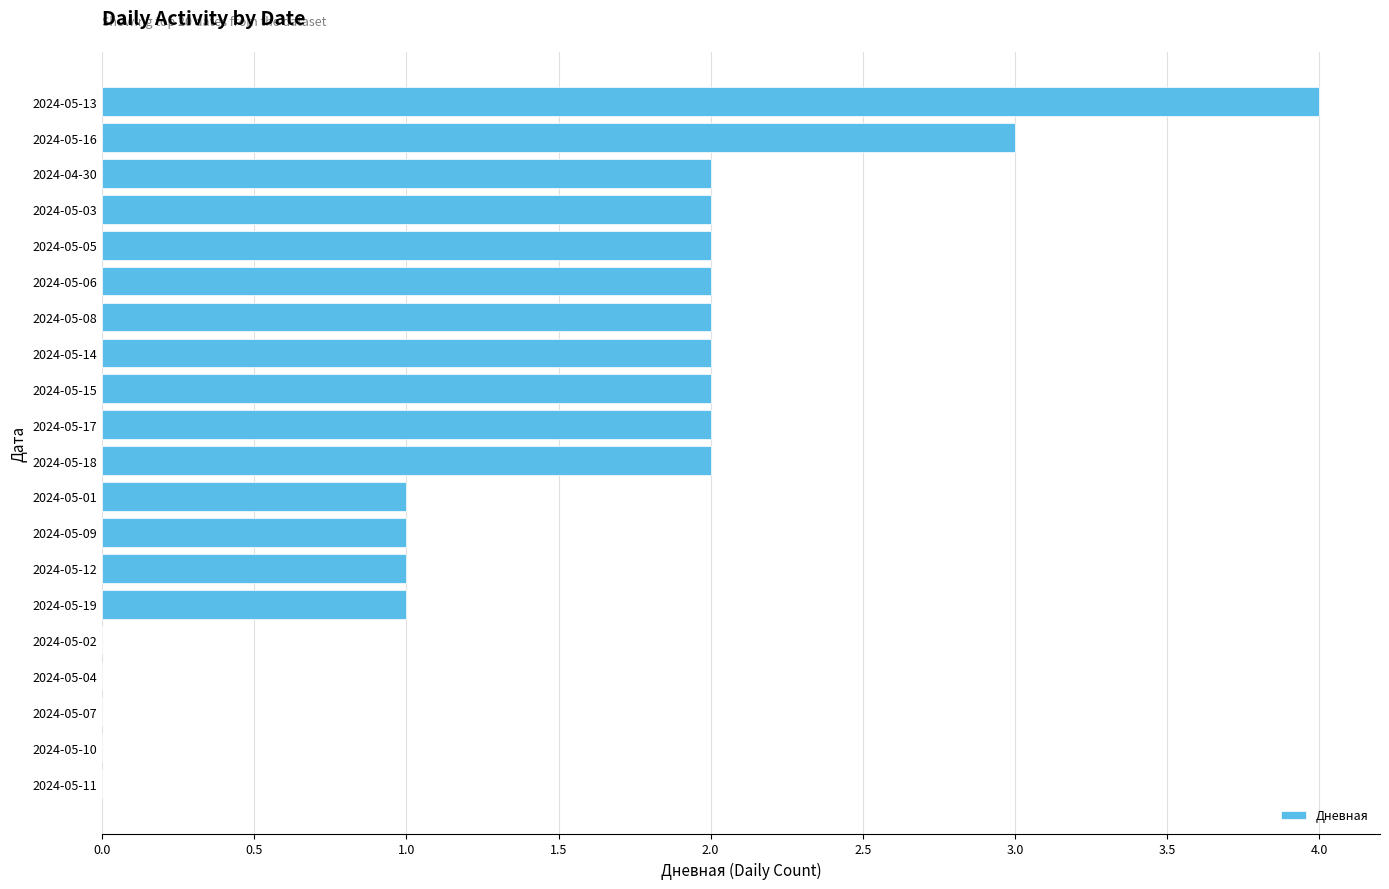

What is the ratio of the value at 2024-04-30 to the value at 2024-05-14?

1.0